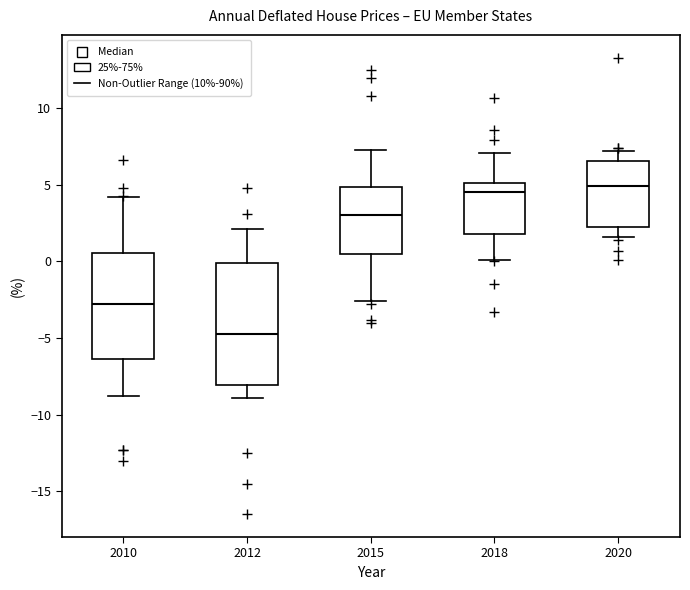

Where is the lower edge of the box at x = 2020 on the y-axis? The values are not printed on the chart, so give them approximately, as read against the axis.

2.5